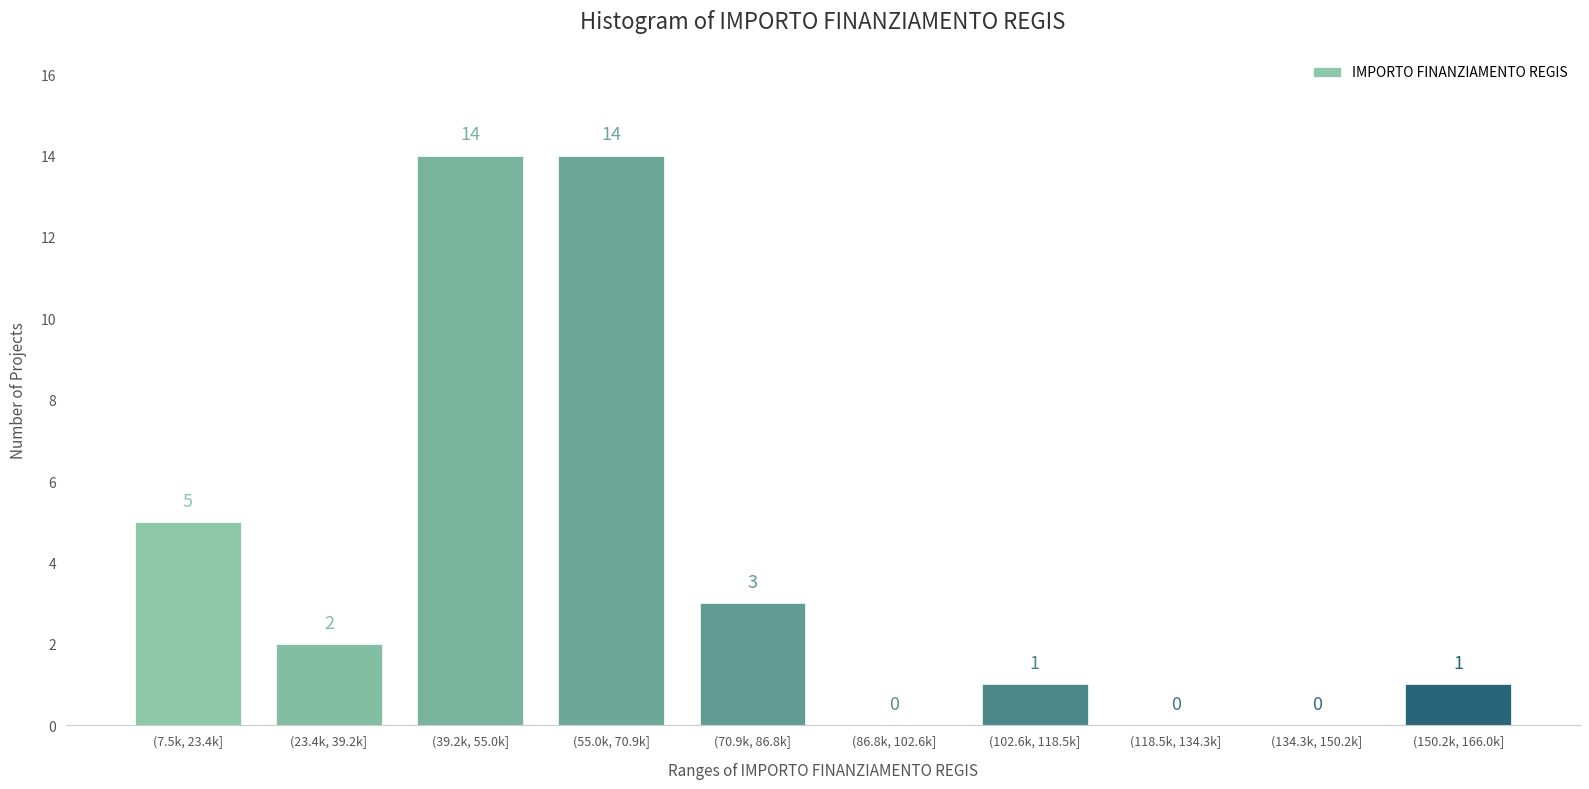

Reading left to right, transcribe all the data shown in this chart.

(7.5k, 23.4k]=5	(23.4k, 39.2k]=2	(39.2k, 55.0k]=14	(55.0k, 70.9k]=14	(70.9k, 86.8k]=3	(86.8k, 102.6k]=0	(102.6k, 118.5k]=1	(118.5k, 134.3k]=0	(134.3k, 150.2k]=0	(150.2k, 166.0k]=1